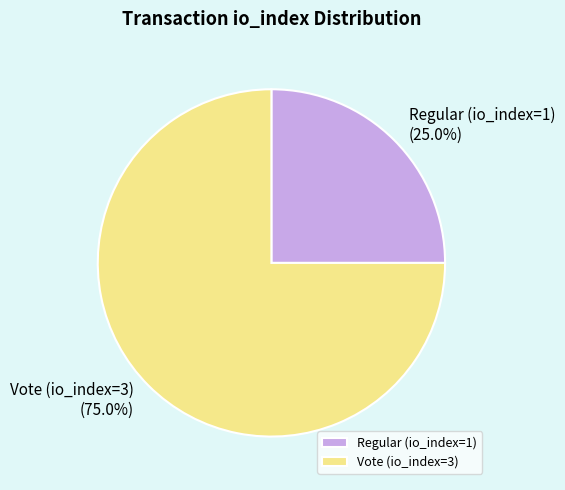

Which category has the smallest portion of the pie?

Regular (io_index=1)